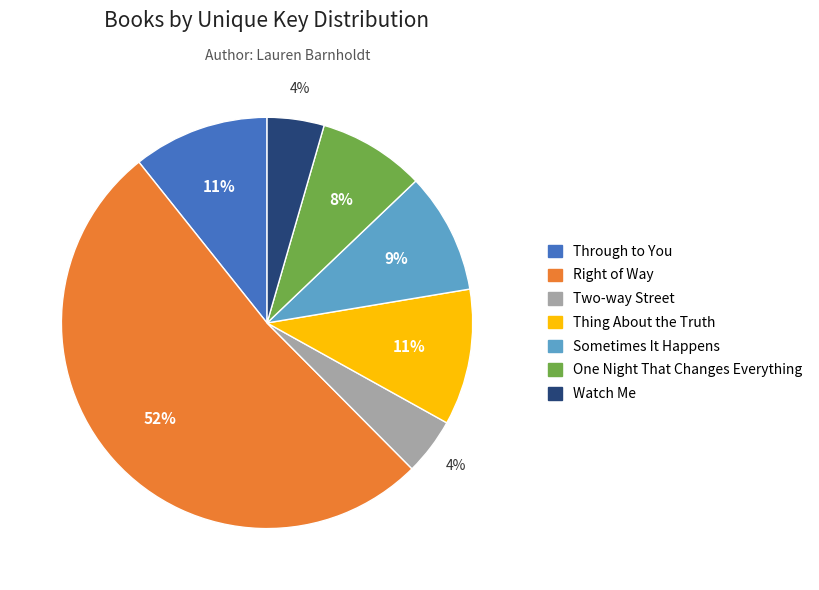

Combined, do Watch Me and Two-way Street account for over 50%?

No